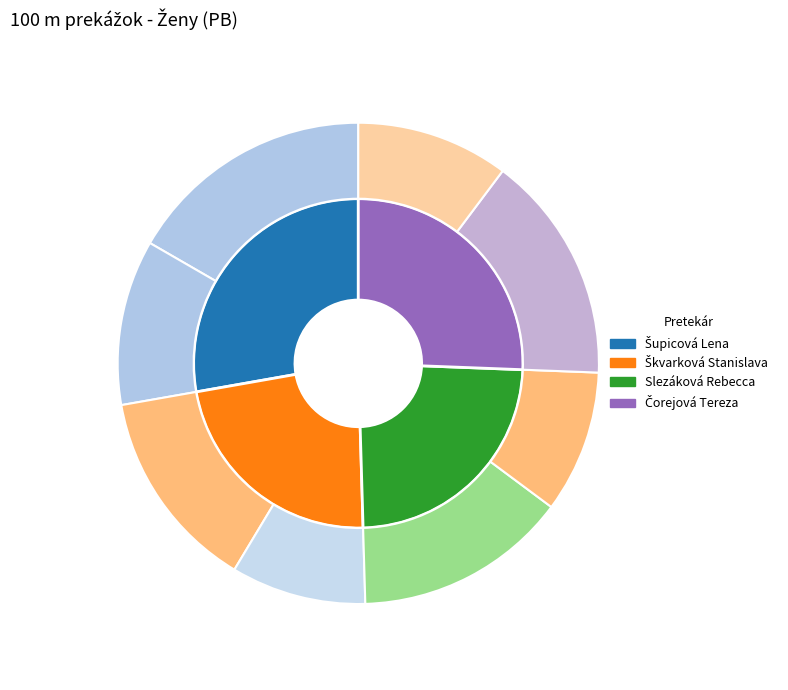

Approximately how many times larger is the value at Šupicová Lena compared to Čorejová Tereza?

1.1